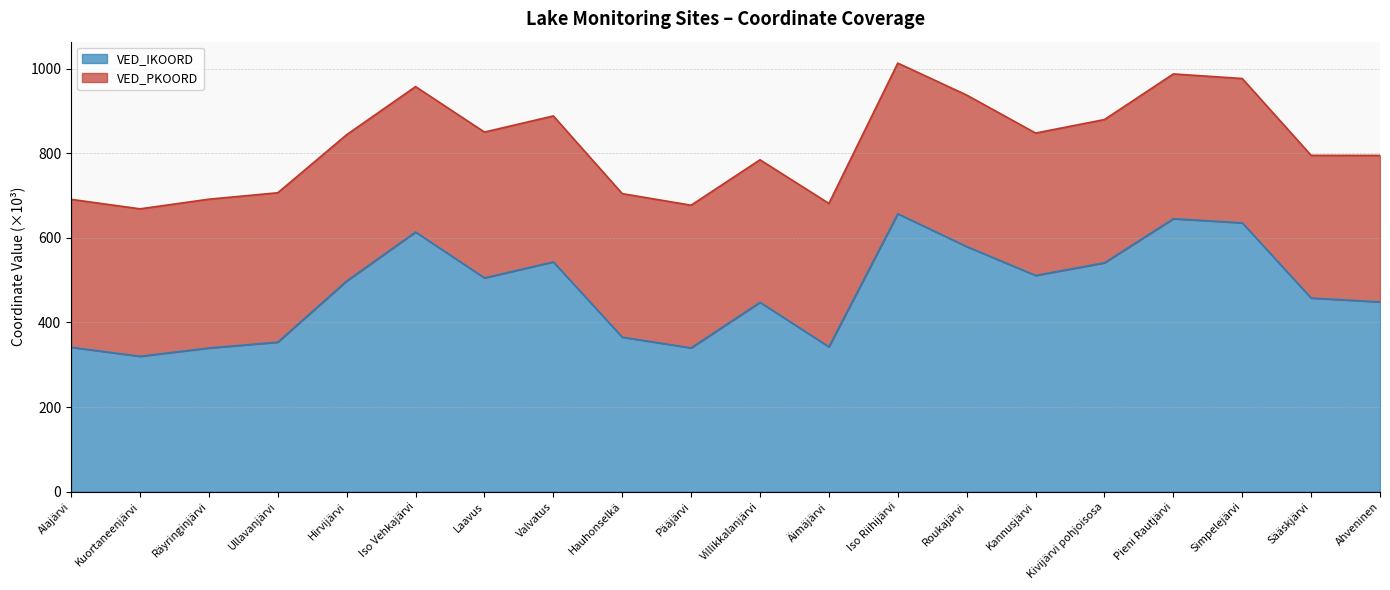

True or false: the data has more than 1 interior local peaks.

True